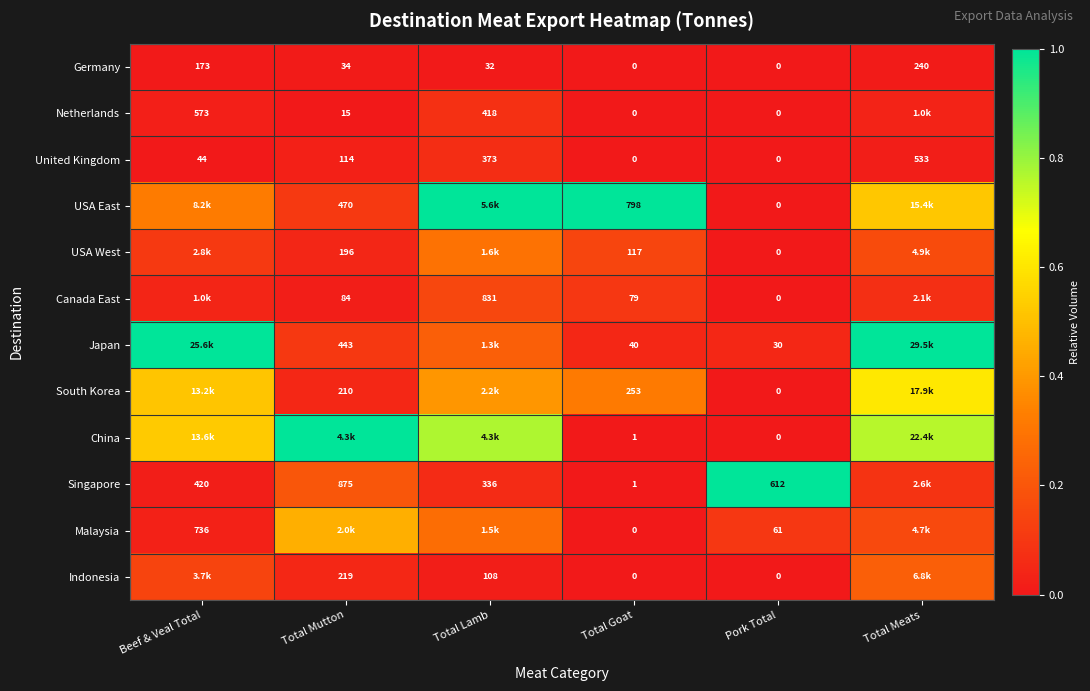

Where is Germany nearest to the value 120?

Beef & Veal Total